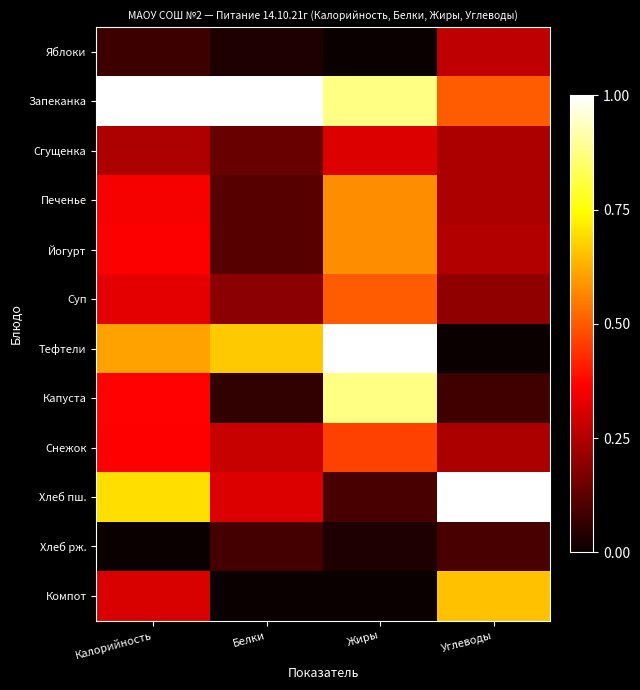

Rank the series by their maximum value, from highest to lowest.

Запеканка, Тефтели, Хлеб пш., Капуста, Компот, Печенье, Йогурт, Суп, Снежок, Сгущенка, Яблоки, Хлеб рж.